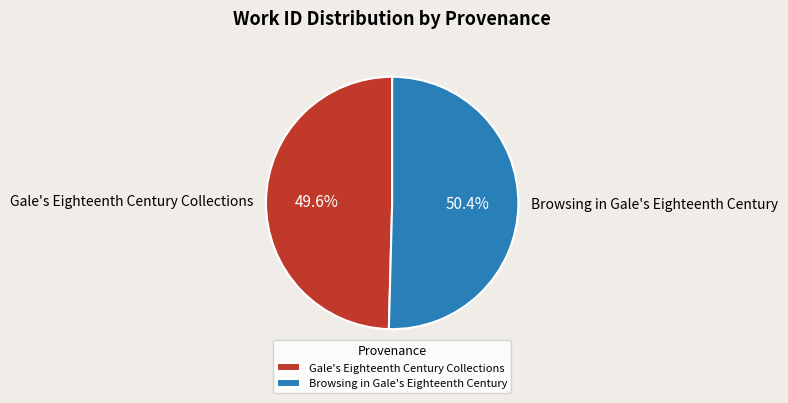

How much of the chart is everything except Gale's Eighteenth Century Collections?

50.4%